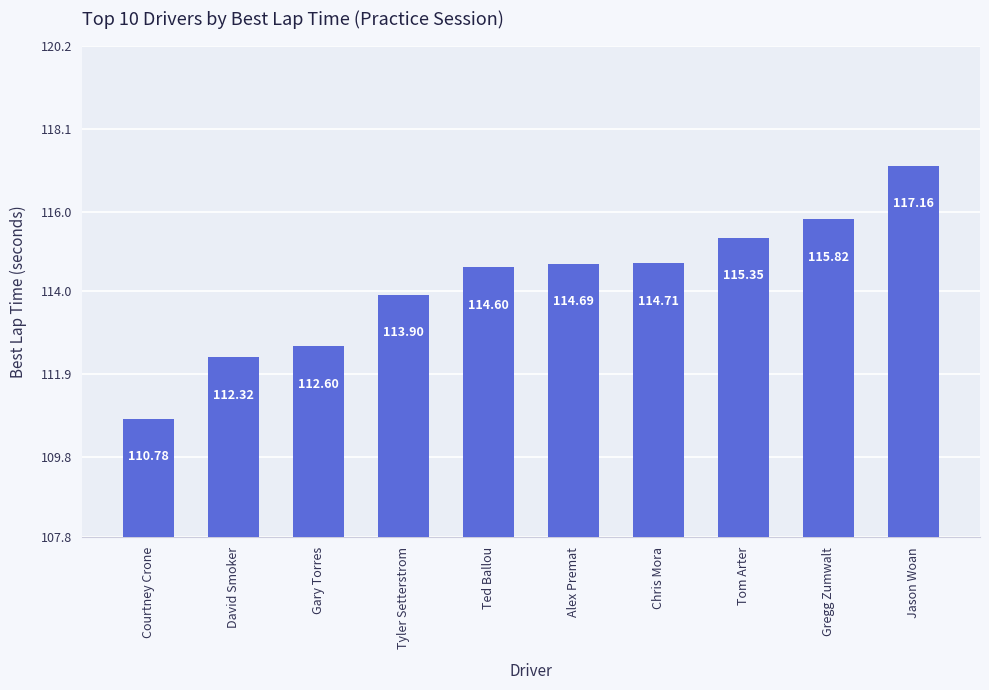

Count the number of categories in the chart.

10